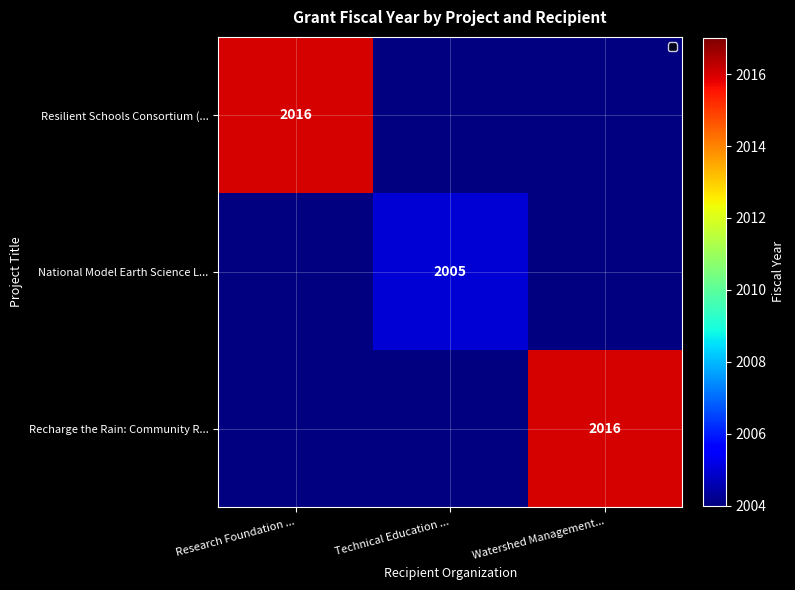

Is it true that Resilient Schools Consortium (... equals 535 at Research Foundation ...?

False